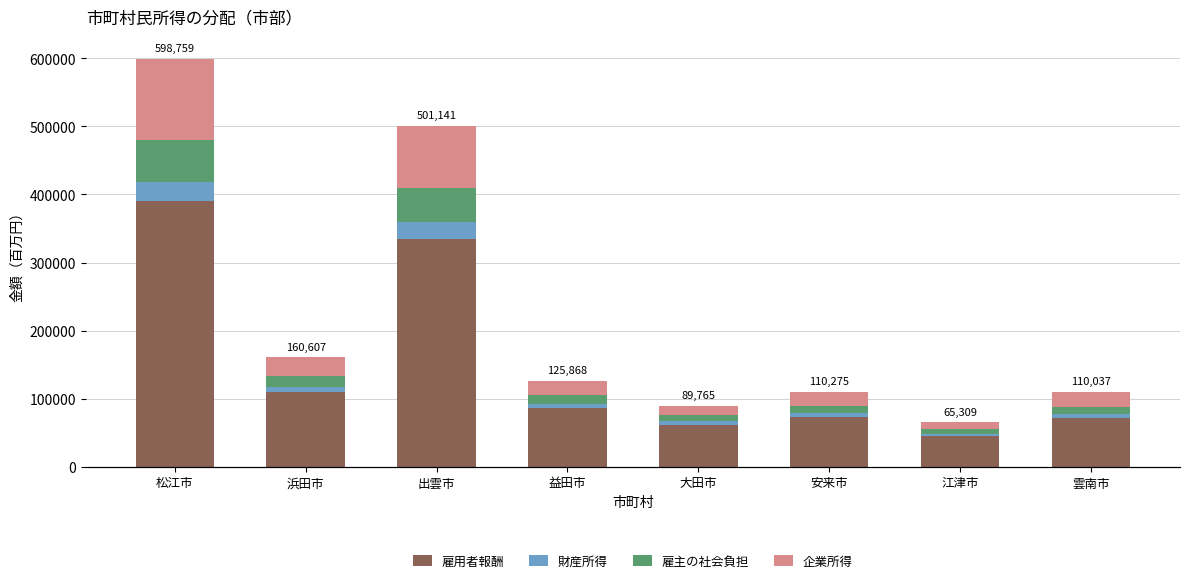

Reading right to left, extract all data points from this chart.

雇用者報酬: 71433	44794	72719	61746	86062	334646	109697	390290
財産所得: 5322	3354	5671	4769	6773	25507	7689	28475
雇主の社会負担: 10601	6605	10779	9205	12726	49832	16473	61035
企業所得: 22681	10556	21106	14045	20307	91156	26748	118959